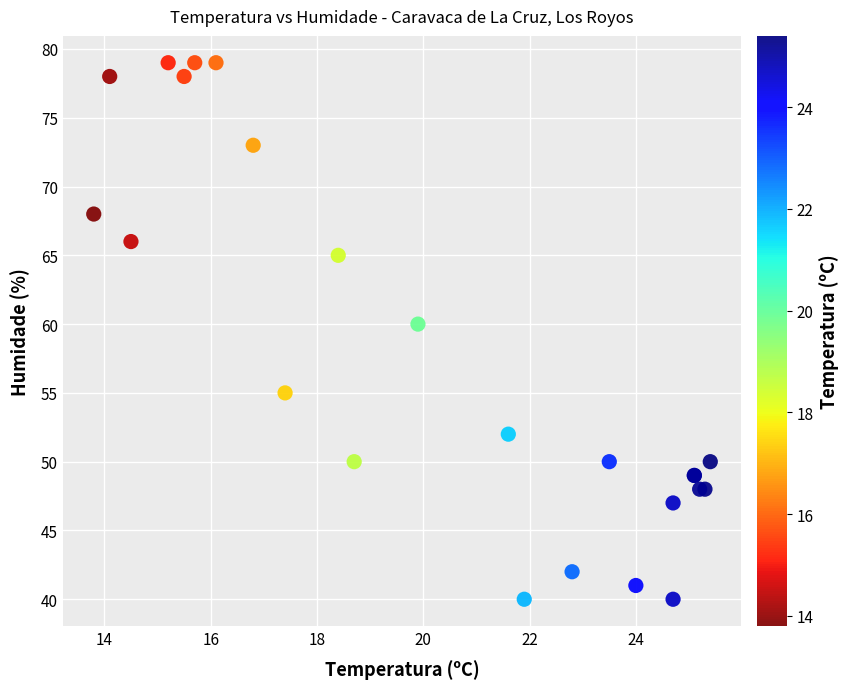

What Y value in the scatter plot is closest to 59?

60